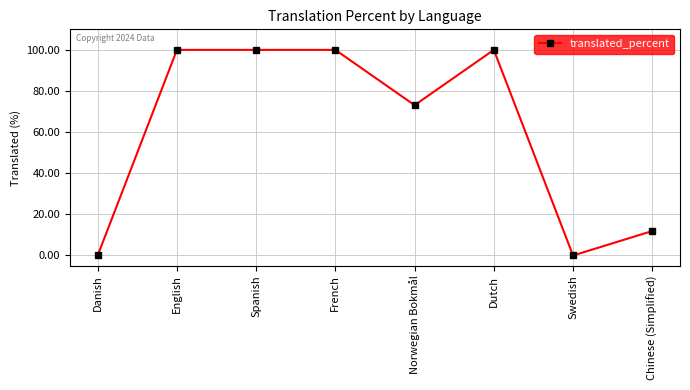

Which has a higher value, Chinese (Simplified) or French?

French